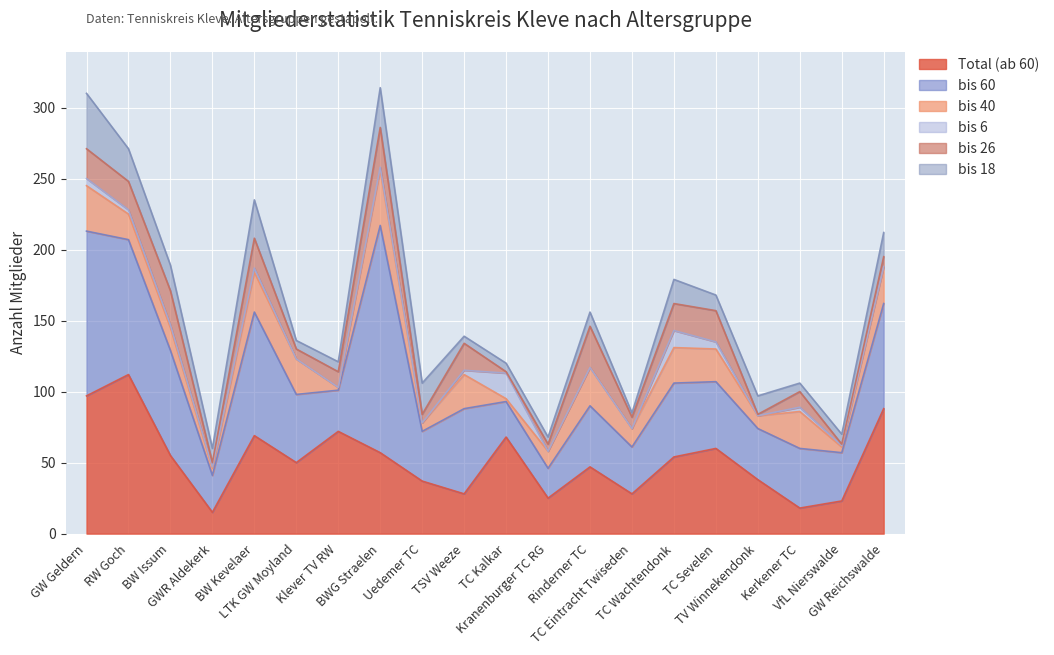

Reading left to right, extract all data points from this chart.

Total (ab 60): GW Geldern=97	RW Goch=112	BW Issum=55	GWR Aldekerk=15	BW Kevelaer=69	LTK GW Moyland=50	Klever TV RW=72	BWG Straelen=57	Uedemer TC=37	TSV Weeze=28	TC Kalkar=68	Kranenburger TC RG=25	Rinderner TC=47	TC Eintracht Twiseden=28	TC Wachtendonk=54	TC Sevelen=60	TV Winnekendonk=38	Kerkener TC=18	VfL Nierswalde=23	GW Reichswalde=88
bis 60: GW Geldern=116	RW Goch=95	BW Issum=74	GWR Aldekerk=26	BW Kevelaer=87	LTK GW Moyland=48	Klever TV RW=29	BWG Straelen=160	Uedemer TC=35	TSV Weeze=60	TC Kalkar=25	Kranenburger TC RG=21	Rinderner TC=43	TC Eintracht Twiseden=33	TC Wachtendonk=52	TC Sevelen=47	TV Winnekendonk=36	Kerkener TC=42	VfL Nierswalde=34	GW Reichswalde=74
bis 40: GW Geldern=32	RW Goch=18	BW Issum=16	GWR Aldekerk=5	BW Kevelaer=28	LTK GW Moyland=25	Klever TV RW=2	BWG Straelen=39	Uedemer TC=6	TSV Weeze=24	TC Kalkar=2	Kranenburger TC RG=12	Rinderner TC=27	TC Eintracht Twiseden=13	TC Wachtendonk=25	TC Sevelen=23	TV Winnekendonk=9	Kerkener TC=26	VfL Nierswalde=4	GW Reichswalde=26
bis 6: GW Geldern=5	RW Goch=3	BW Issum=2	GWR Aldekerk=1	BW Kevelaer=3	LTK GW Moyland=0	Klever TV RW=0	BWG Straelen=2	Uedemer TC=0	TSV Weeze=3	TC Kalkar=18	Kranenburger TC RG=0	Rinderner TC=0	TC Eintracht Twiseden=0	TC Wachtendonk=12	TC Sevelen=5	TV Winnekendonk=0	Kerkener TC=3	VfL Nierswalde=1	GW Reichswalde=0
bis 26: GW Geldern=21	RW Goch=20	BW Issum=24	GWR Aldekerk=3	BW Kevelaer=21	LTK GW Moyland=7	Klever TV RW=11	BWG Straelen=28	Uedemer TC=6	TSV Weeze=19	TC Kalkar=1	Kranenburger TC RG=5	Rinderner TC=29	TC Eintracht Twiseden=8	TC Wachtendonk=19	TC Sevelen=22	TV Winnekendonk=1	Kerkener TC=11	VfL Nierswalde=1	GW Reichswalde=7
bis 18: GW Geldern=39	RW Goch=23	BW Issum=18	GWR Aldekerk=10	BW Kevelaer=27	LTK GW Moyland=6	Klever TV RW=7	BWG Straelen=28	Uedemer TC=22	TSV Weeze=5	TC Kalkar=6	Kranenburger TC RG=5	Rinderner TC=10	TC Eintracht Twiseden=3	TC Wachtendonk=17	TC Sevelen=11	TV Winnekendonk=13	Kerkener TC=6	VfL Nierswalde=7	GW Reichswalde=17